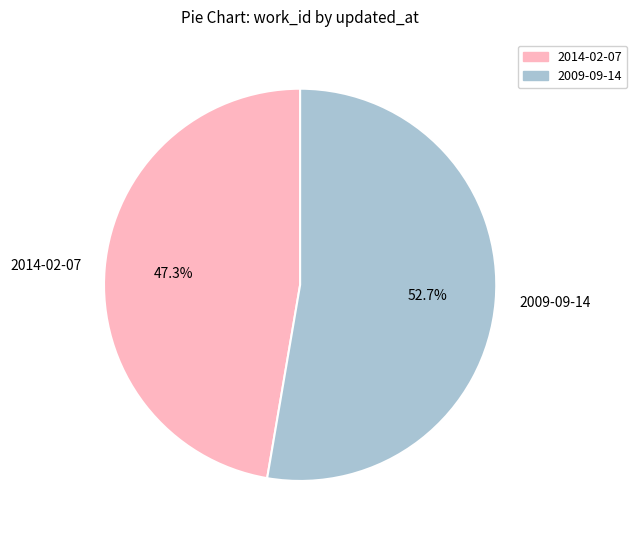

Rank the categories by value from lowest to highest.

2014-02-07, 2009-09-14